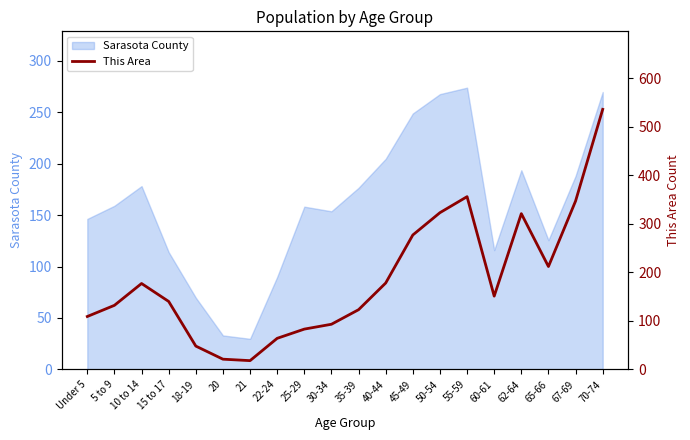

The chart shows a value of 179 at Under 5. True or false?

False